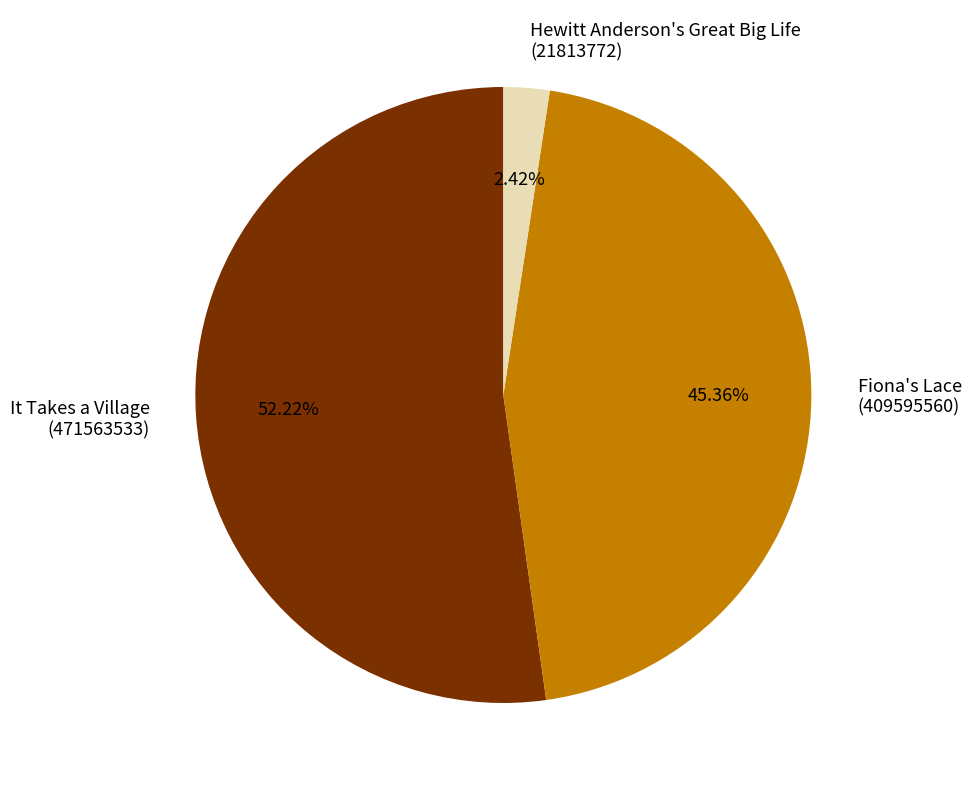

Is there any slice that represents more than half of the pie?

Yes